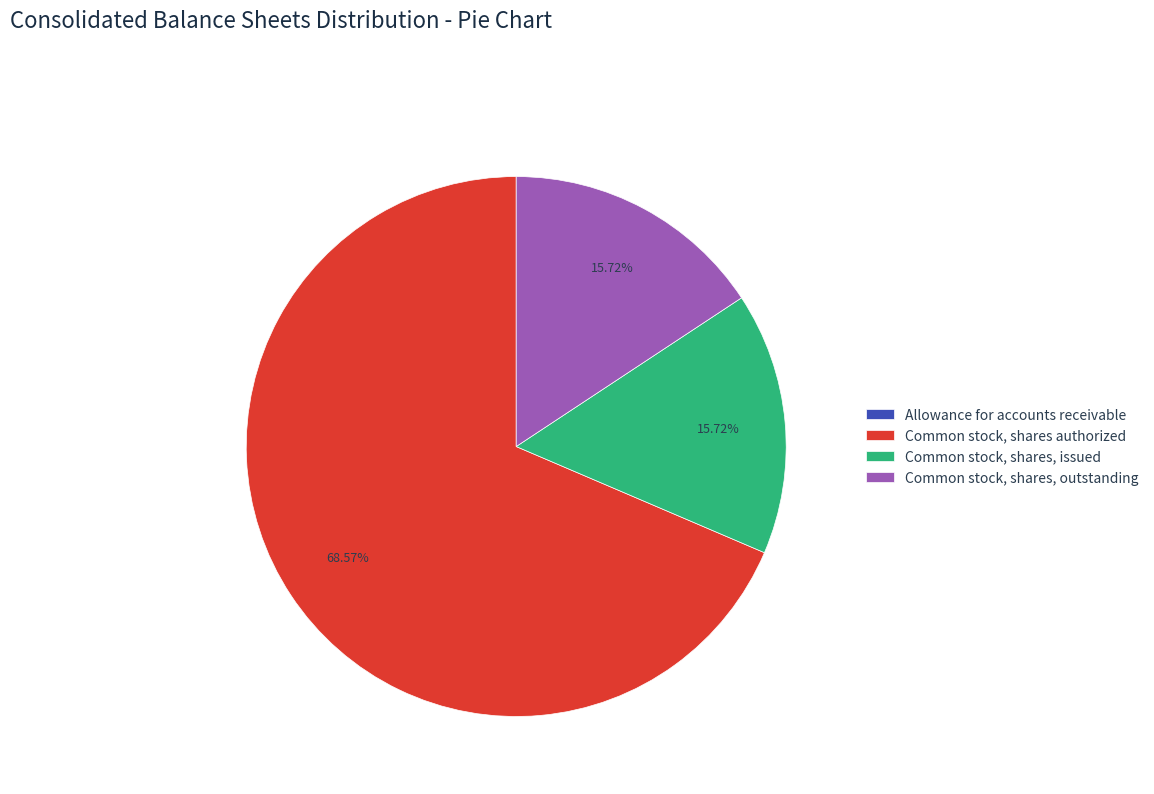

Which has a higher value, Common stock, shares, issued or Common stock, shares authorized?

Common stock, shares authorized